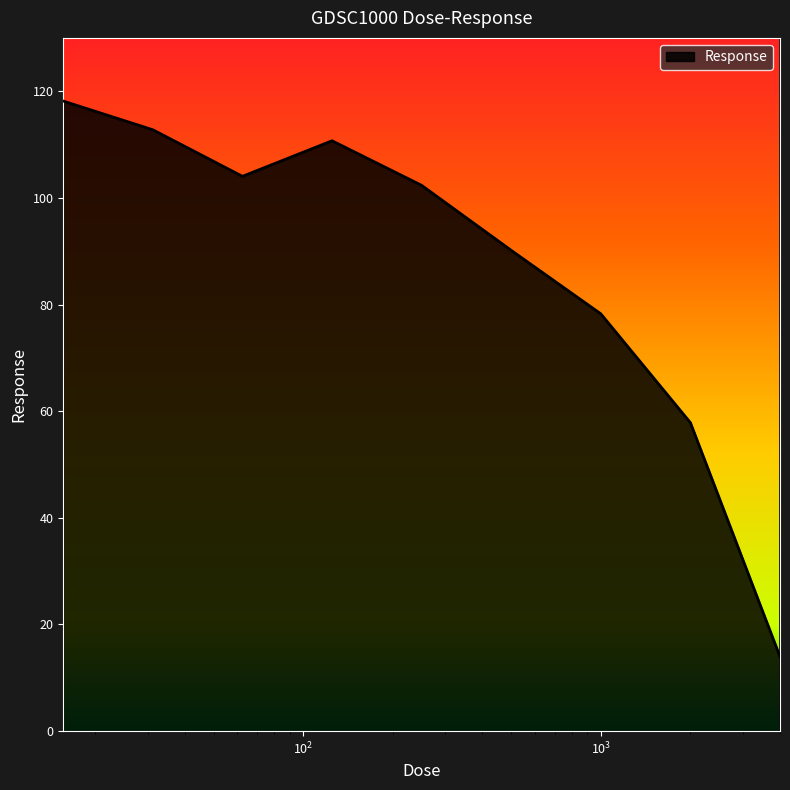

True or false: the data has more than 0 interior local peaks.

True